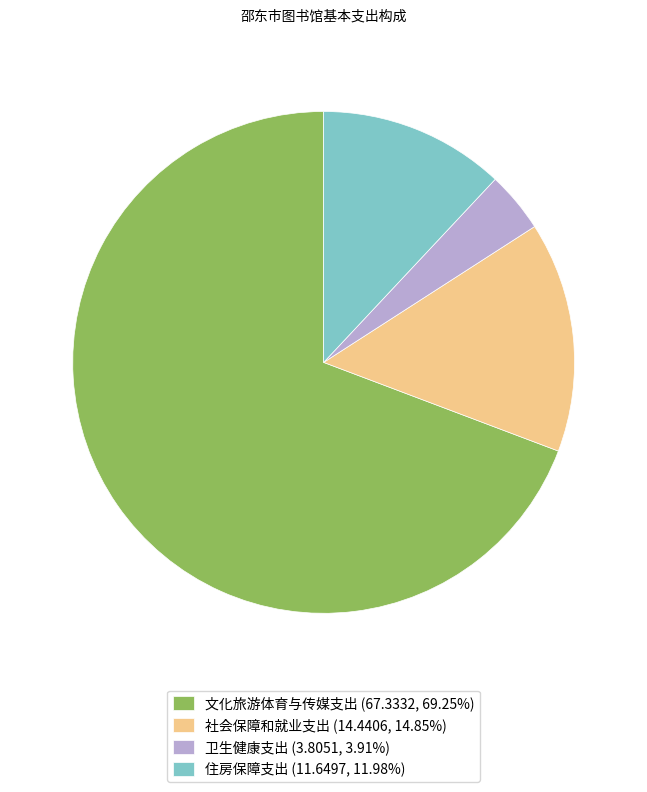

Rank the categories by value from lowest to highest.

卫生健康支出, 住房保障支出, 社会保障和就业支出, 文化旅游体育与传媒支出